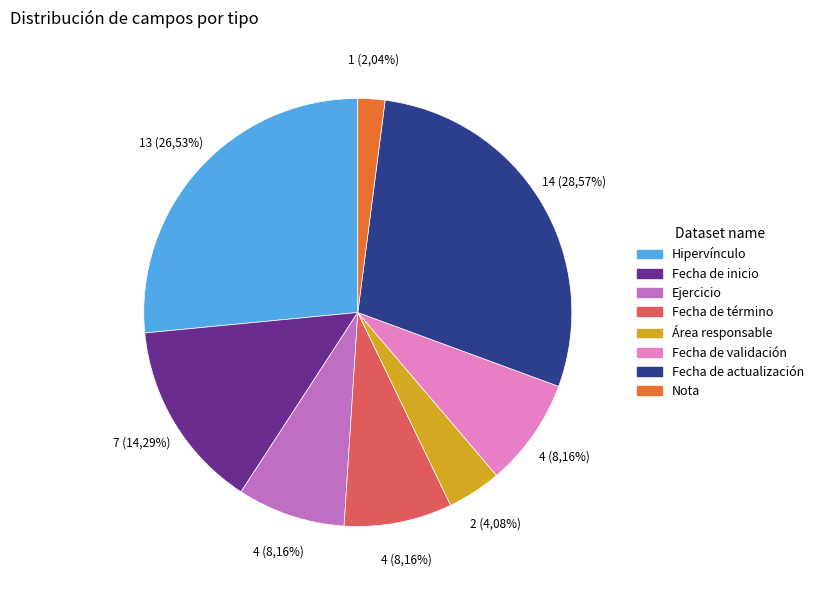

Is the sum of Fecha de actualización and Fecha de inicio greater than half?

No